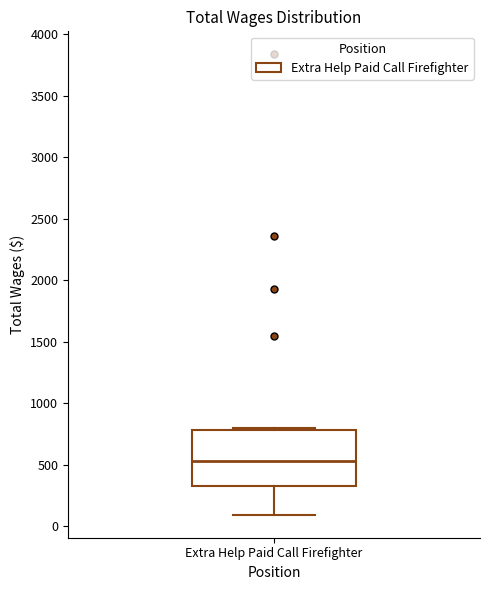

Read this box plot against the y-axis: the position of the median line, the range covered by the box, and the ends of both whiskers. The values are not printed on the chart, so give them approximately, as read against the axis.

median 550, box 350 to 800, whiskers 100 to 800 (just above the box's upper edge)